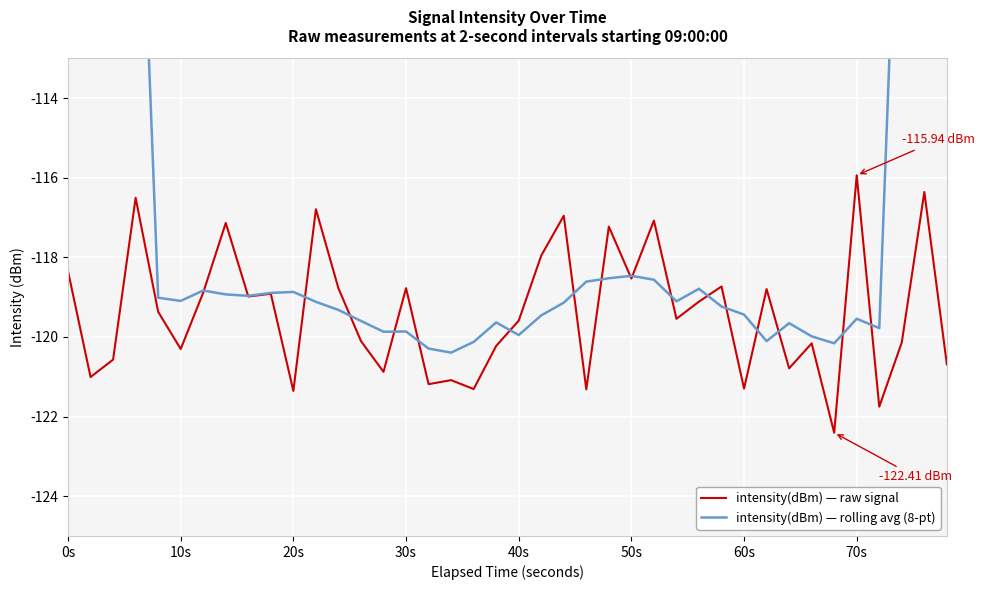

Reading right to left, list all the values displayed in this chart.

intensity(dBm) — raw signal: -120.7	-116.4	-120.1	-121.8	-115.9	-122.4	-120.2	-120.8	-118.8	-121.3	-118.7	-119.1	-119.5	-117.1	-118.5	-117.2	-121.3	-117.0	-118.0	-119.6	-120.2	-121.3	-121.1	-121.2	-118.8	-120.9	-120.1	-118.8	-116.8	-121.4	-118.9	-119.0	-117.1	-118.9	-120.3	-119.4	-116.5	-120.6	-121.0	-118.3
intensity(dBm) — rolling avg (8-pt): -74.4	-89.7	-104.7	-119.8	-119.5	-120.2	-120.0	-119.7	-120.1	-119.4	-119.2	-118.8	-119.1	-118.6	-118.5	-118.5	-118.6	-119.1	-119.5	-120.0	-119.6	-120.1	-120.4	-120.3	-119.9	-119.9	-119.6	-119.3	-119.1	-118.9	-118.9	-119.0	-118.9	-118.8	-119.1	-119.0	-104.4	-89.5	-74.5	-59.6